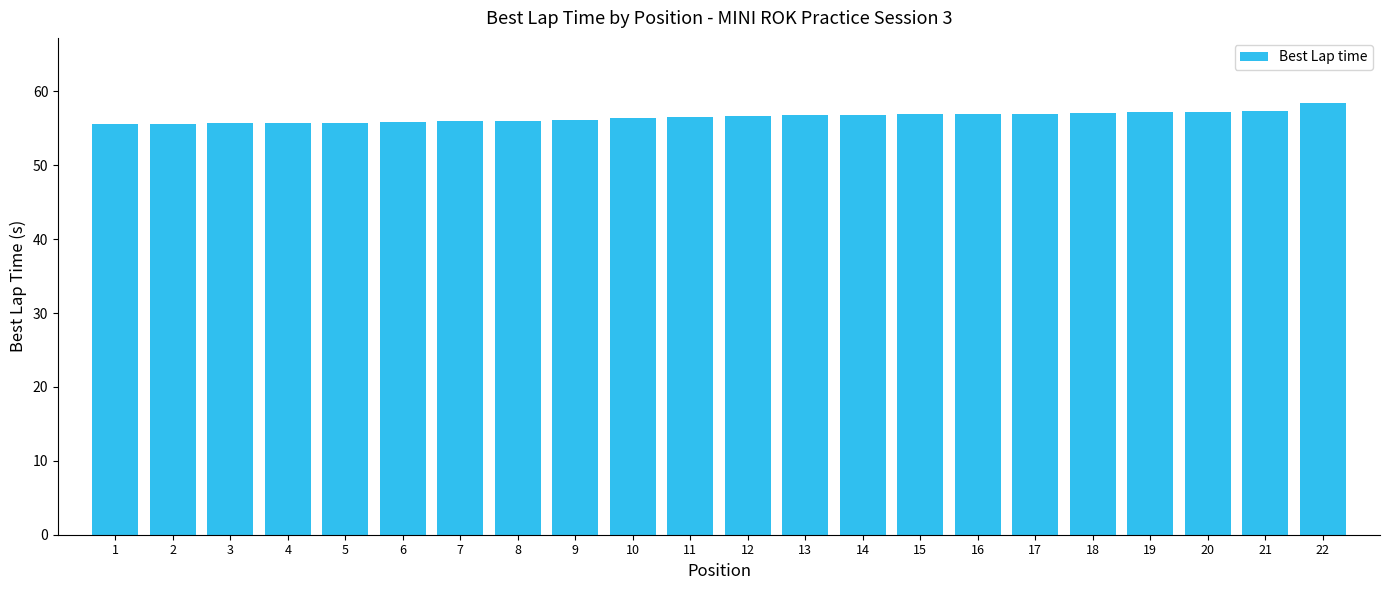

What is the difference between the maximum and minimum values?

2.9